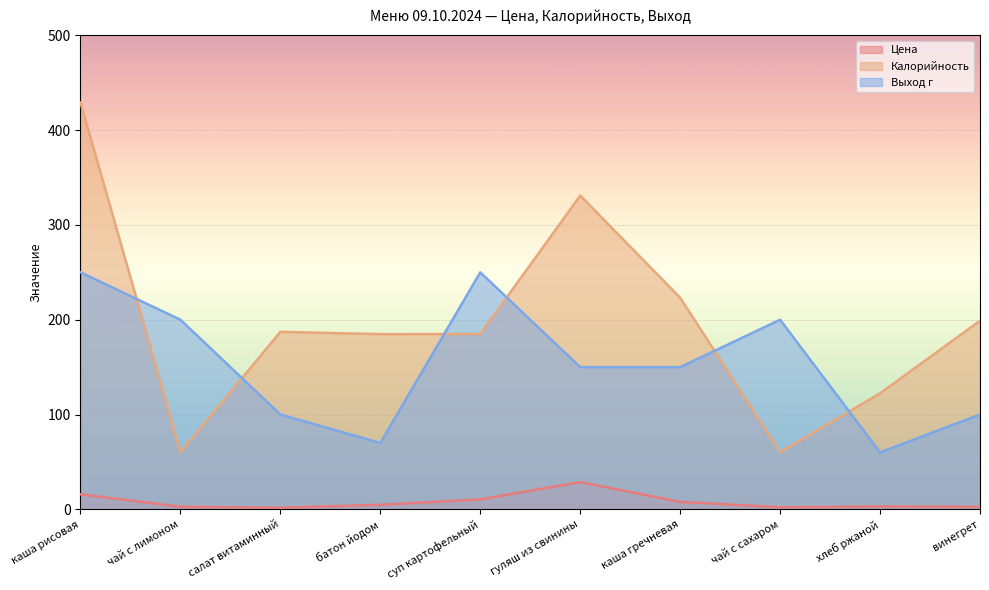

What is the highest value of the Цена series?

28.8